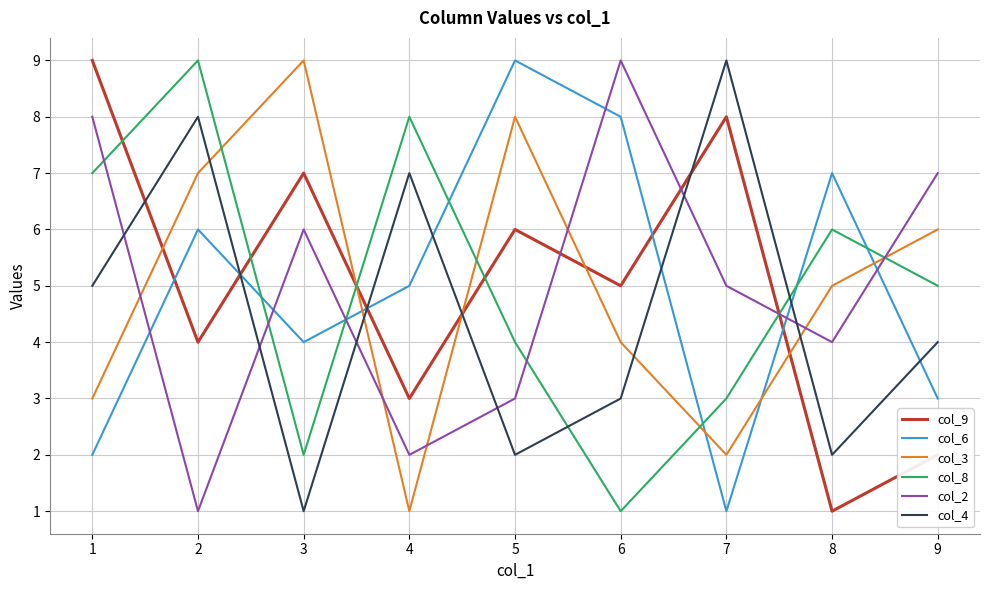

Reading left to right, transcribe all the data shown in this chart.

col_9: 9	4	7	3	6	5	8	1	2
col_6: 2	6	4	5	9	8	1	7	3
col_3: 3	7	9	1	8	4	2	5	6
col_8: 7	9	2	8	4	1	3	6	5
col_2: 8	1	6	2	3	9	5	4	7
col_4: 5	8	1	7	2	3	9	2	4